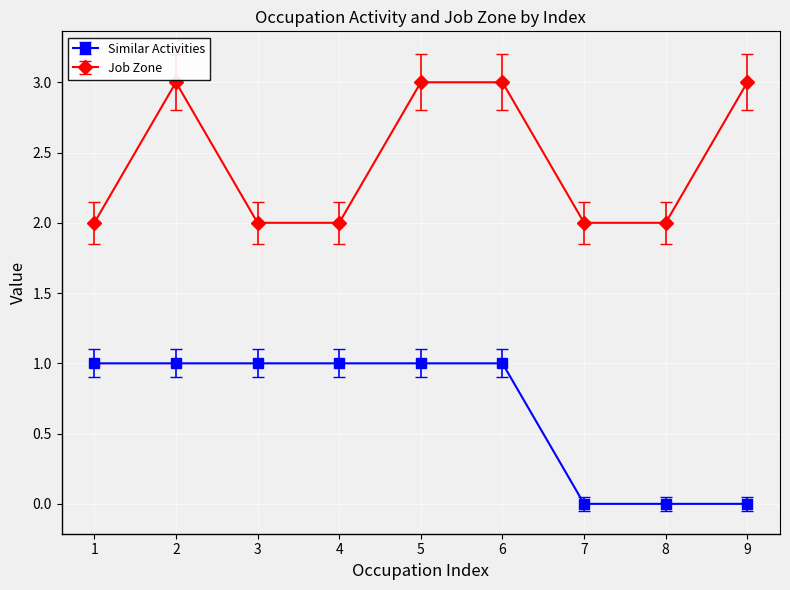

Reading left to right, list all the values displayed in this chart.

Similar Activities: 1=1	2=1	3=1	4=1	5=1	6=1	7=0	8=0	9=0
Job Zone: 1=2	2=3	3=2	4=2	5=3	6=3	7=2	8=2	9=3